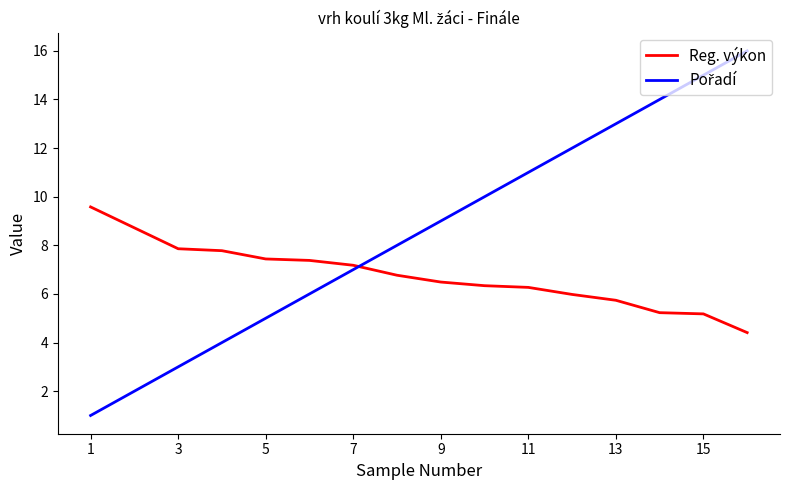

What is the highest value of the Reg. výkon series?

9.6